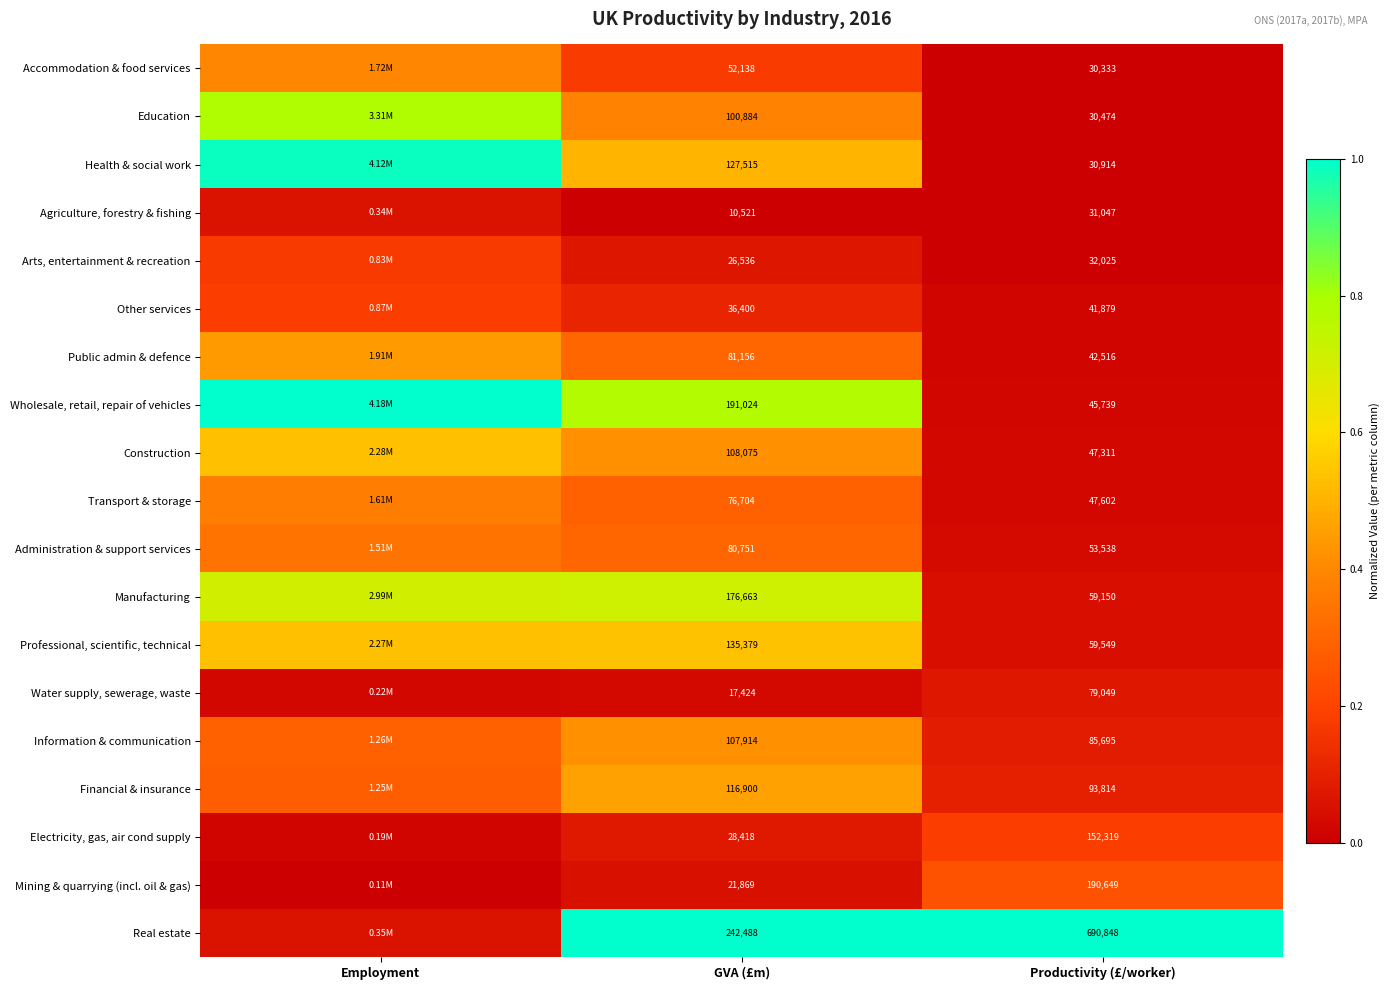

At how many categories does at least one series exceed 0?

3